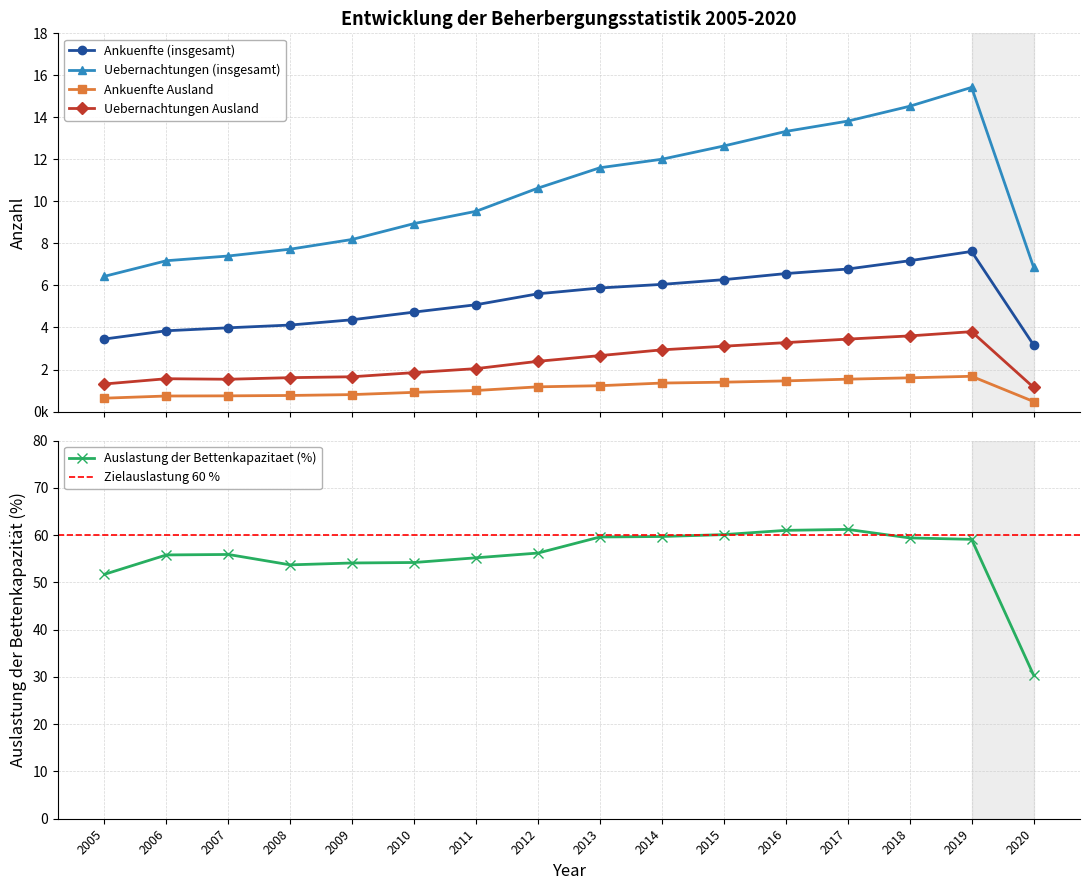

What is the sum of the Auslastung der Bettenkapazitaet (%) values at 2017 and 2006?

117.0